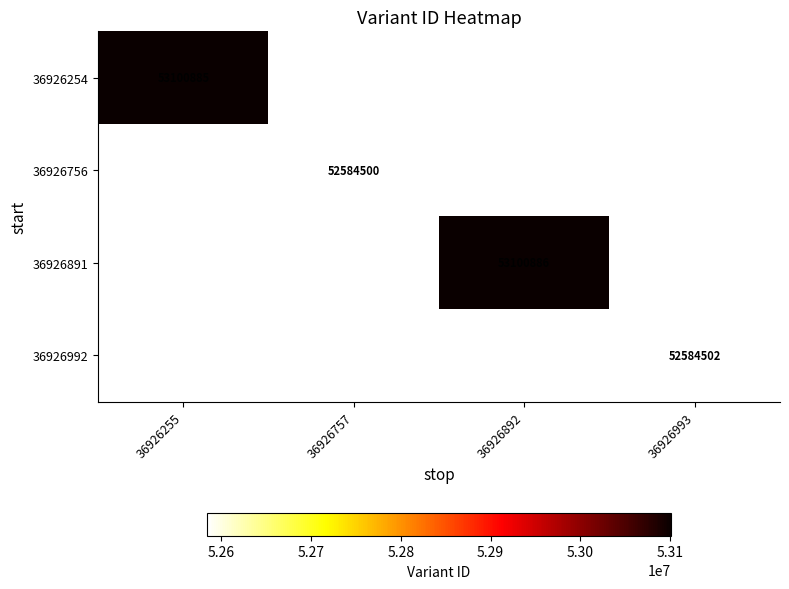

At how many categories does at least one series exceed 53020153?

2